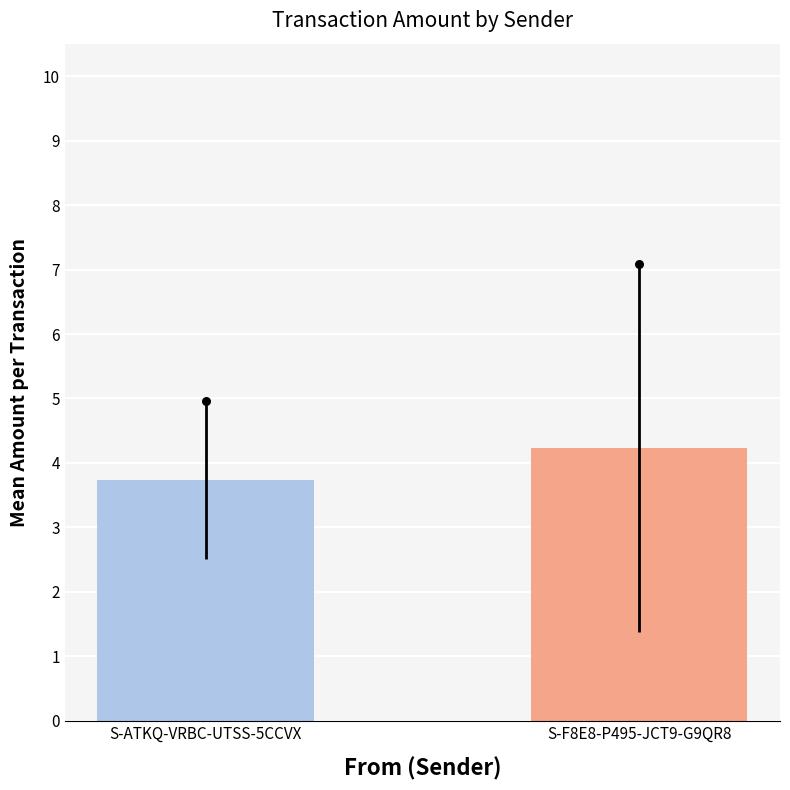

What is the ratio of the value at S-ATKQ-VRBC-UTSS-5CCVX to the value at S-F8E8-P495-JCT9-G9QR8?

0.9